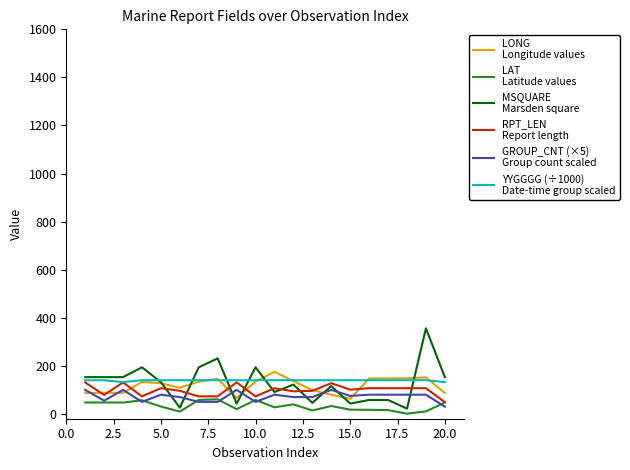

Does the chart display data point markers on the line(s)?

No